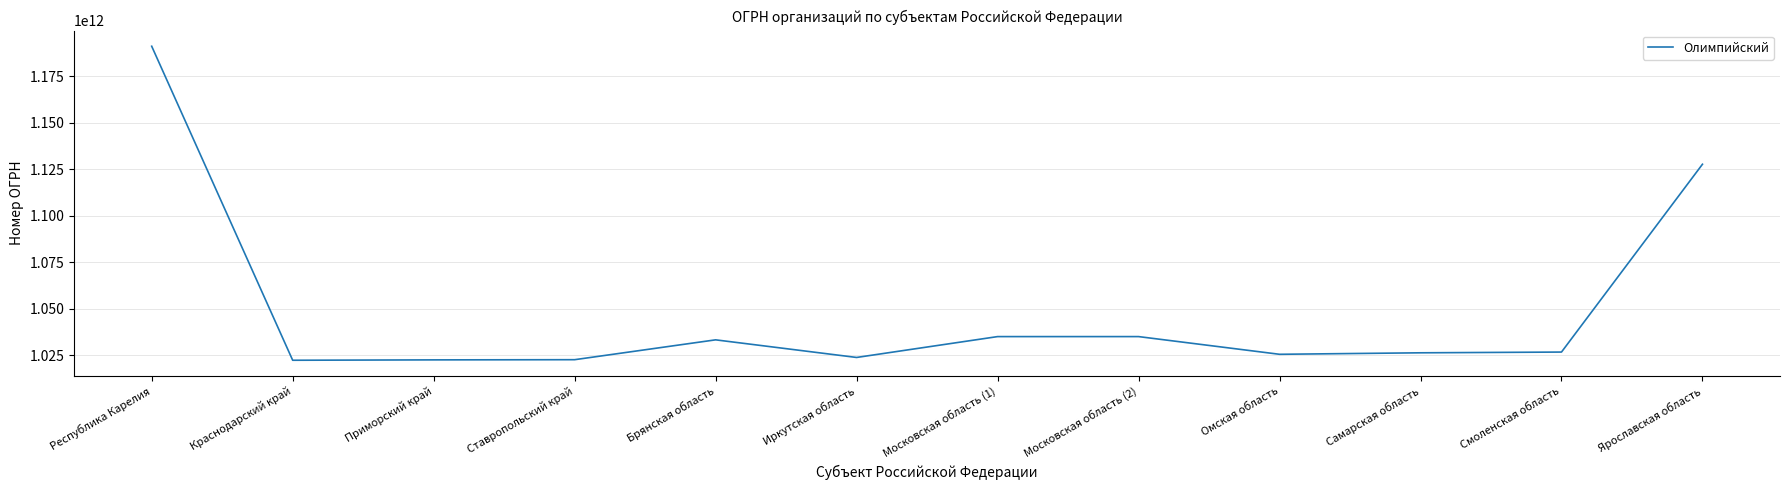

What is the difference between the values at Краснодарский край and Самарская область?

3999573237